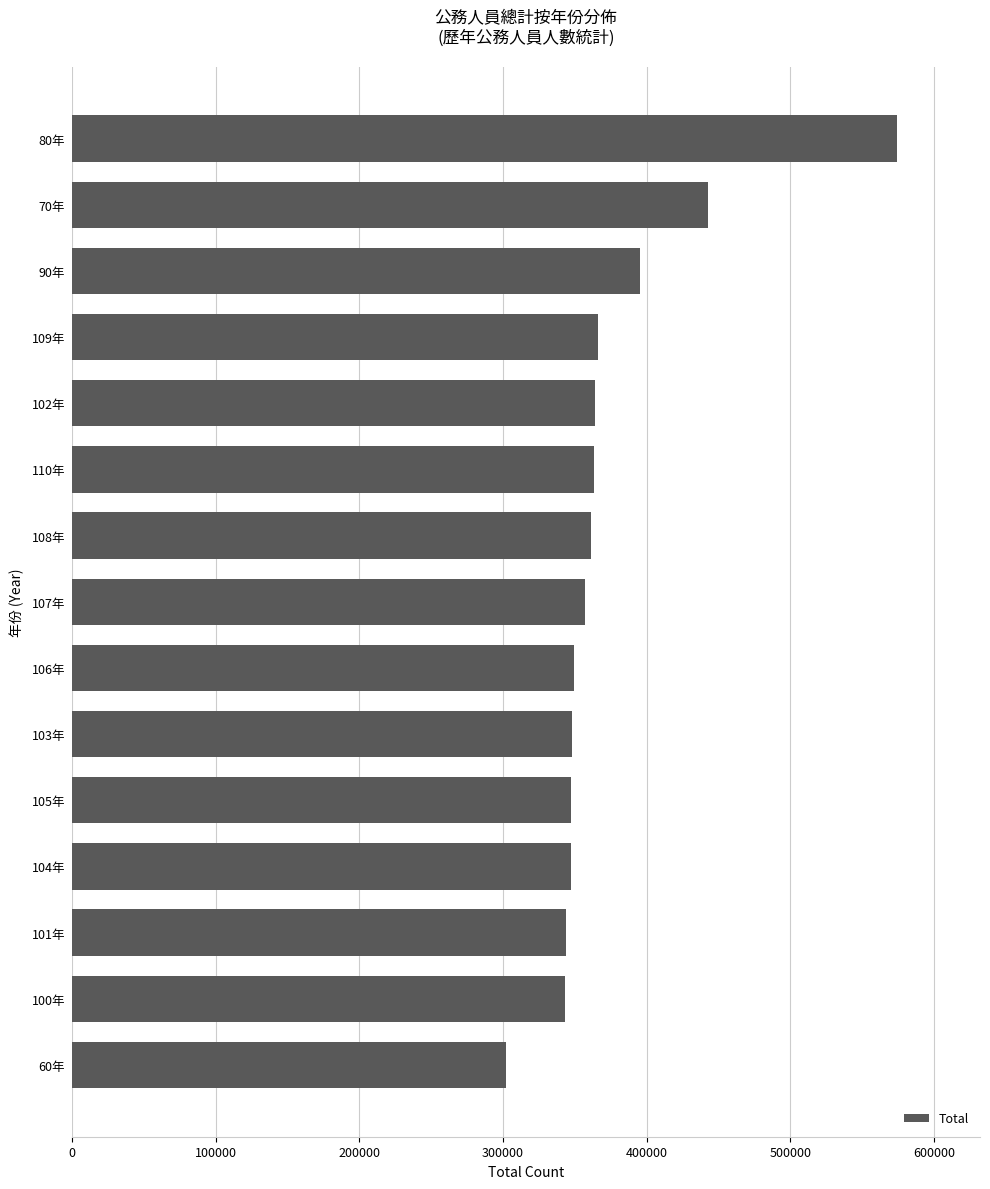

What is the approximate value at 109年, to the nearest 100?

366500